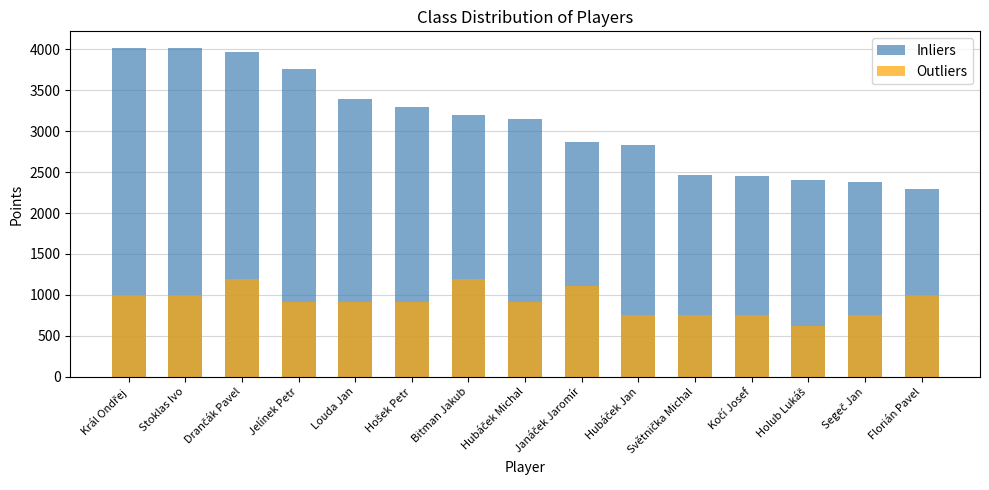

What is the sum of the Outliers values at Hubáček Michal and Král Ondřej?

1920